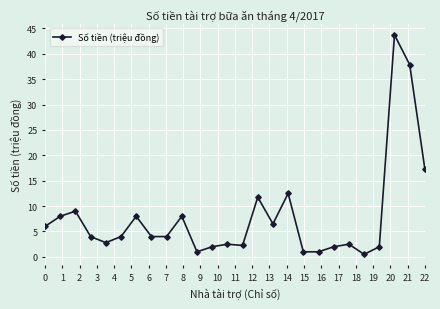

What is the value of the 20th point from the left?

2.0